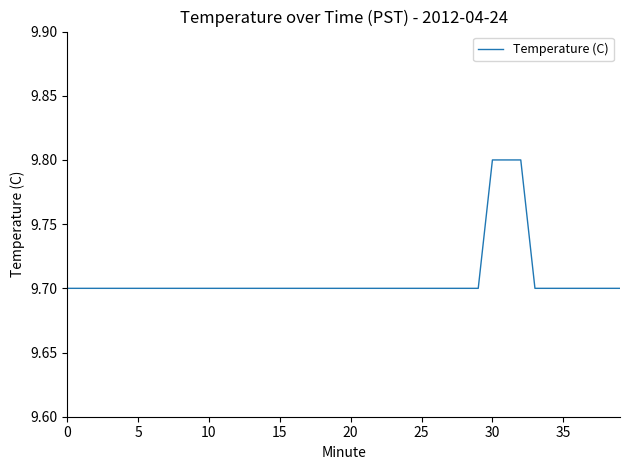

What is the maximum value shown in the chart?

9.8